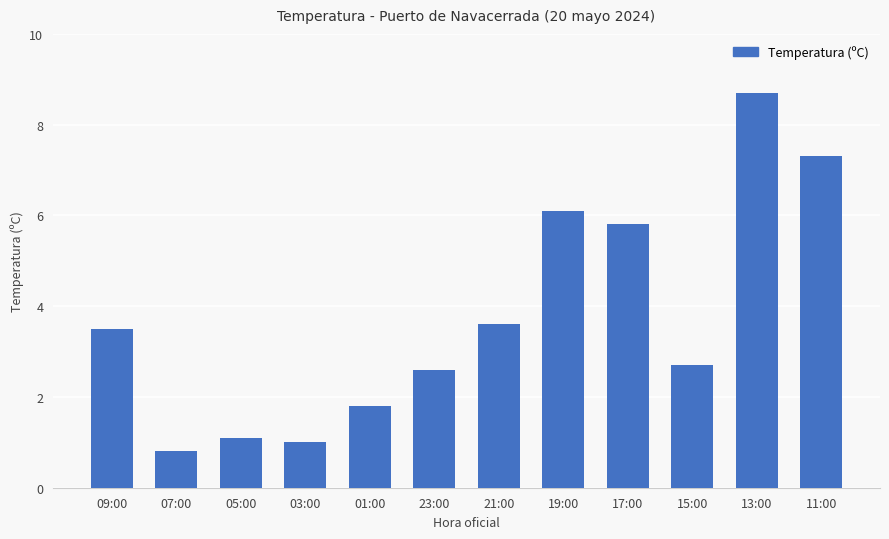

Rank the categories by value from lowest to highest.

07:00, 03:00, 05:00, 01:00, 23:00, 15:00, 09:00, 21:00, 17:00, 19:00, 11:00, 13:00